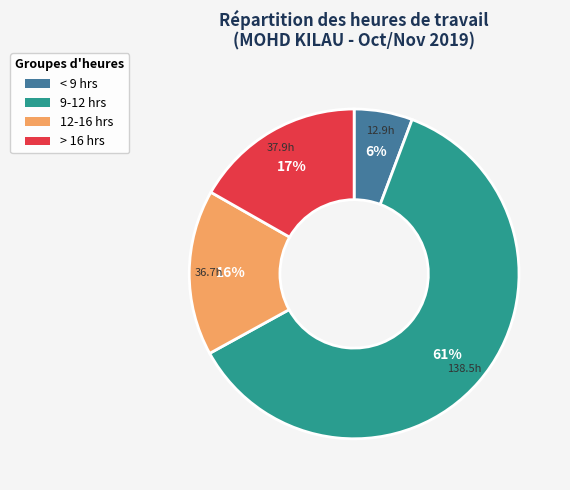

Rank the categories by value from lowest to highest.

< 9 hrs, 12-16 hrs, > 16 hrs, 9-12 hrs